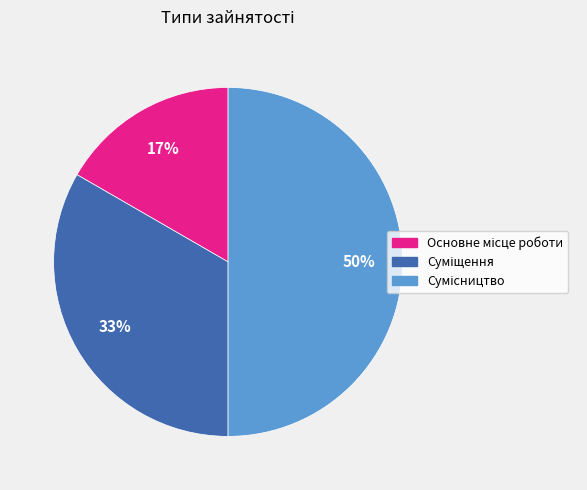

To the nearest percent, what is the difference between the largest and smallest slice percentages?

33%